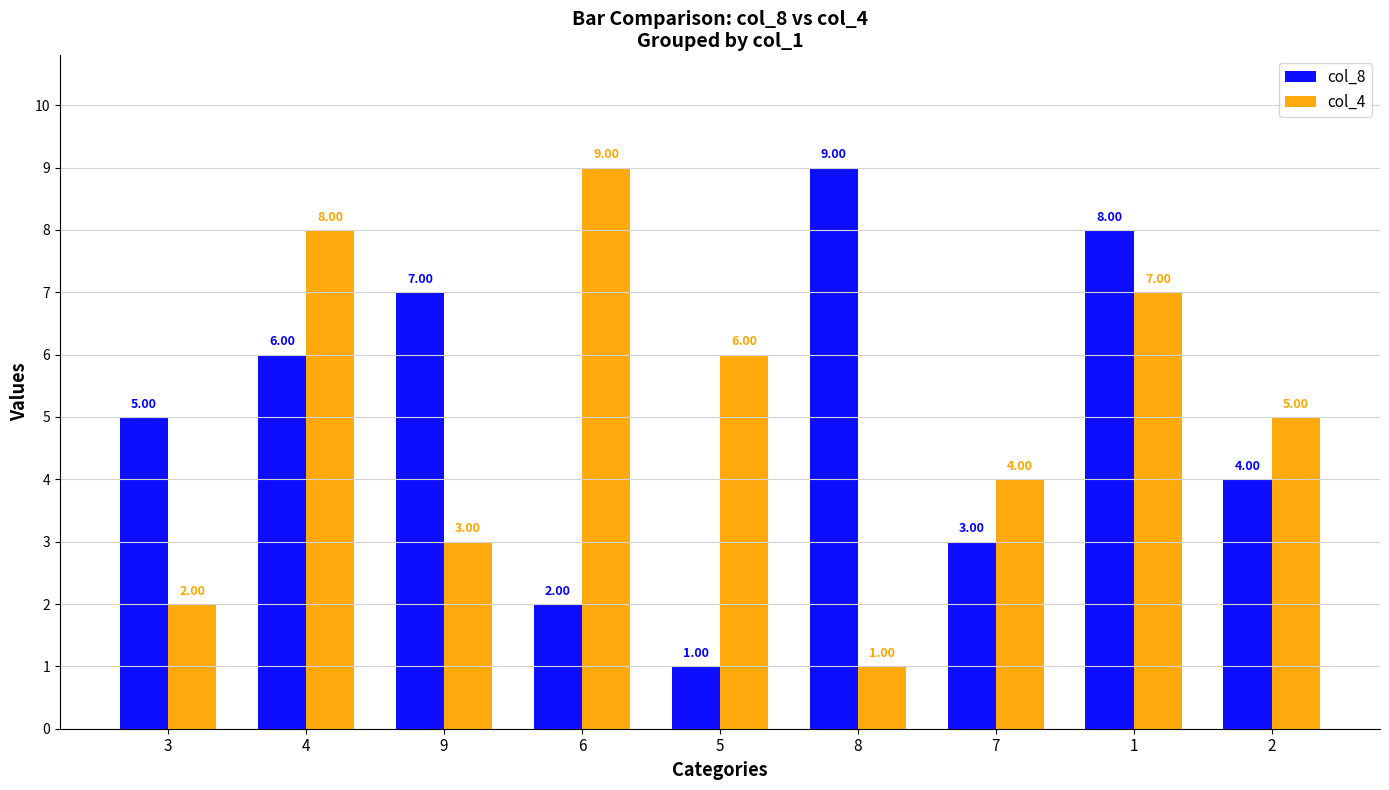

How many values in the col_4 series are below 5?

4